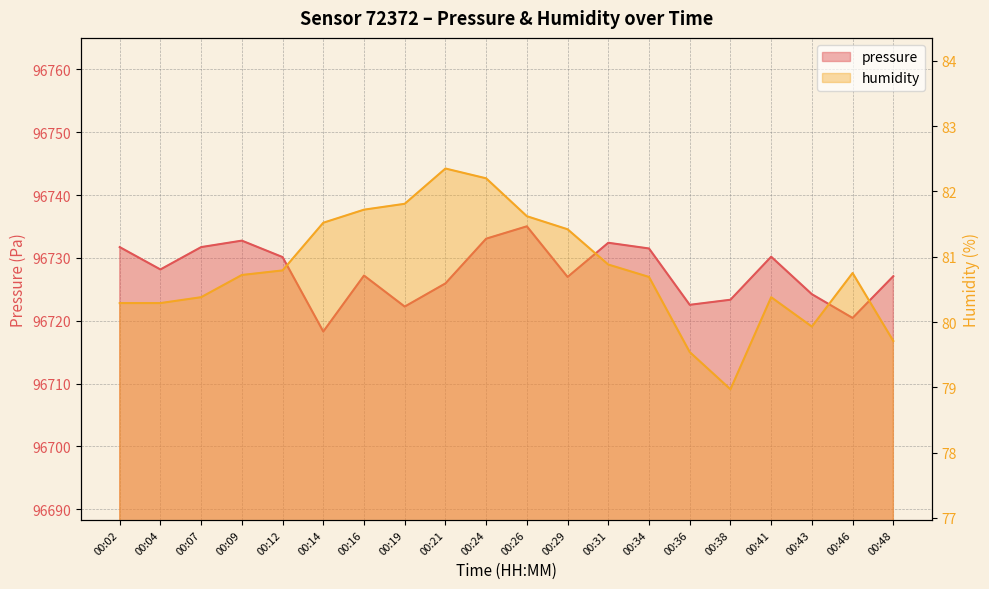

At which label is humidity closest to 80?

00:43